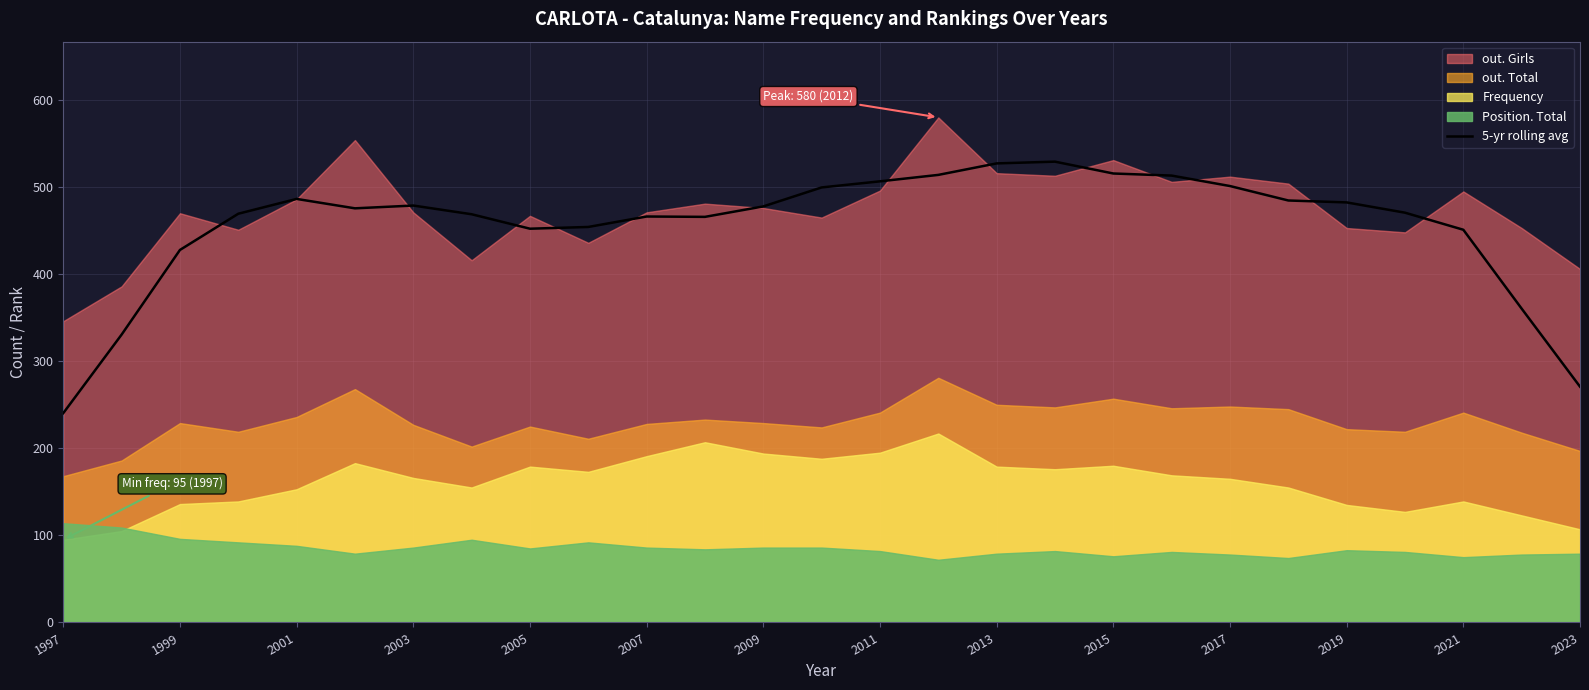

What is the lowest value of the 5-yr rolling avg series?

240.4